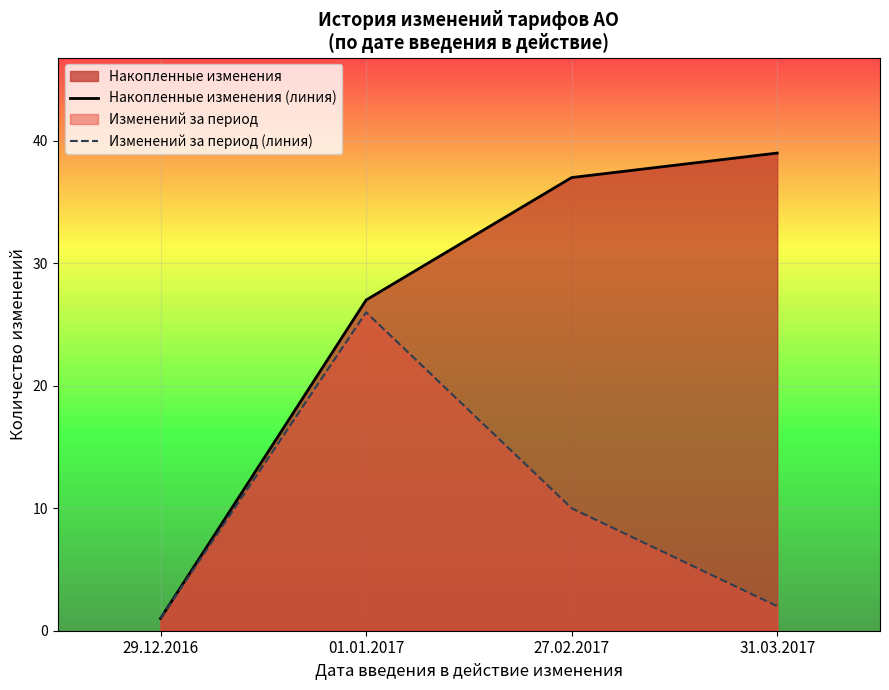

What is the sum of all Изменений за период (линия) values?

39